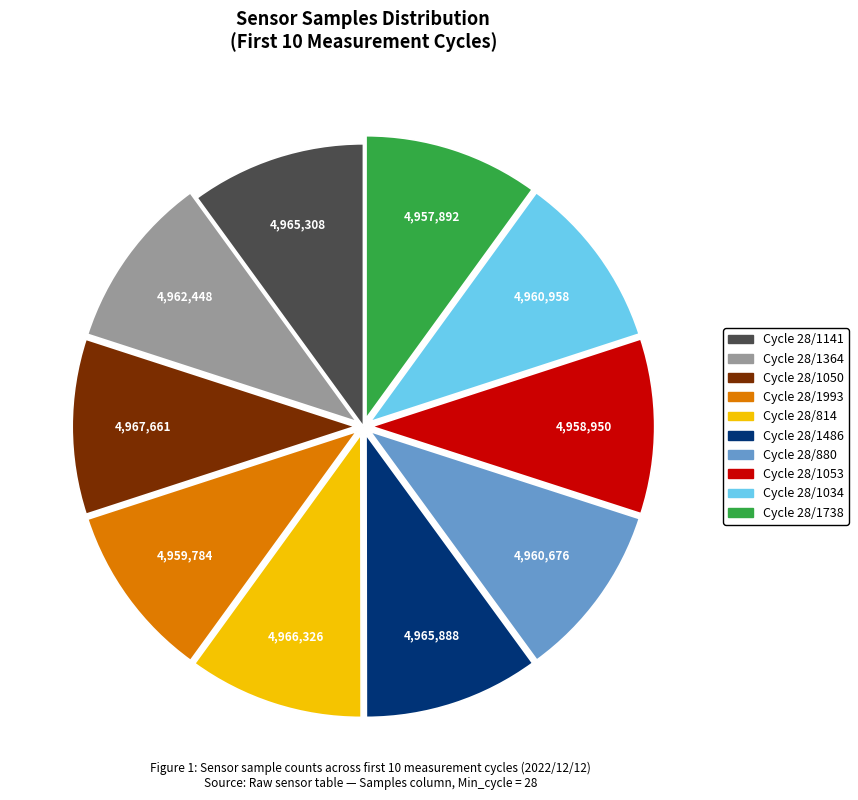

Is there a majority slice in this chart?

No